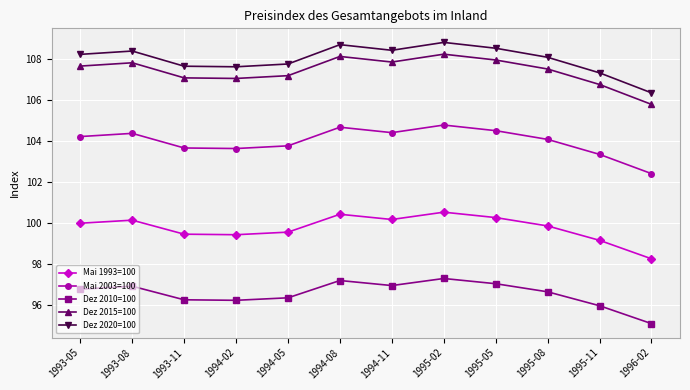

What is the total value across all series at 1995-11?

512.6